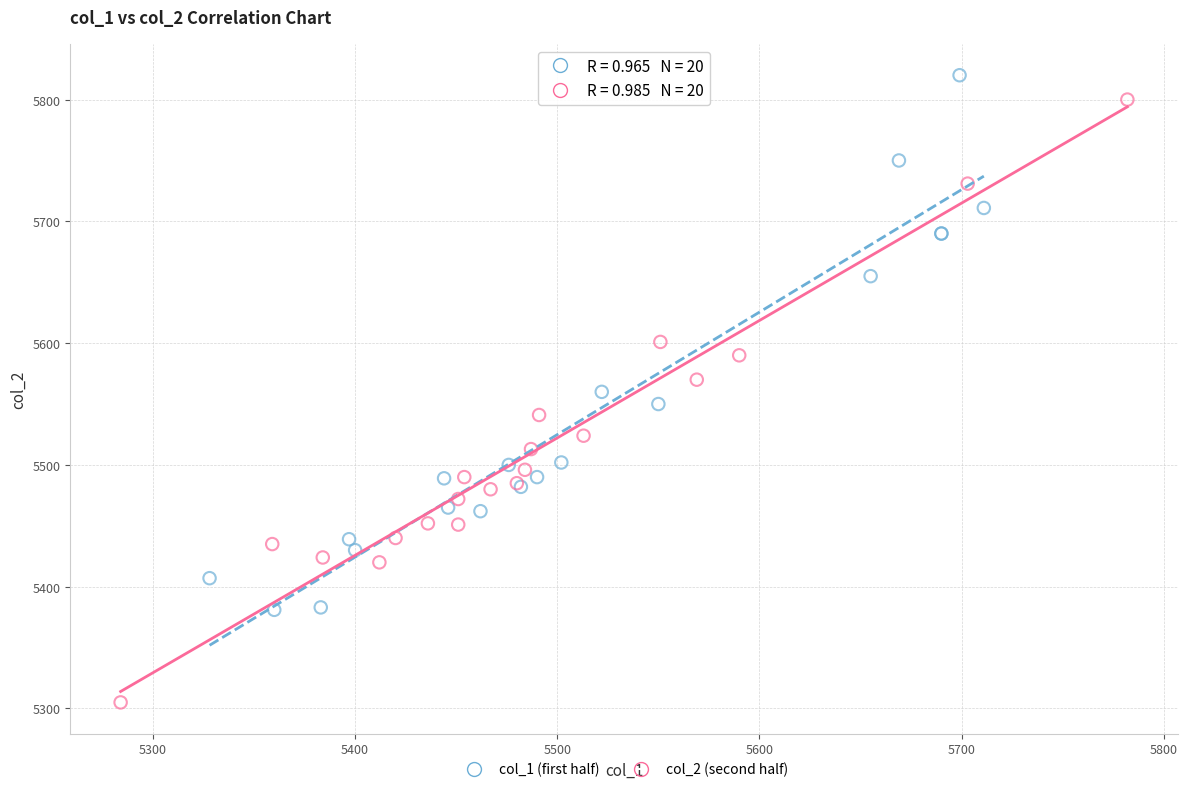

Which series contains the lowest Y value?

col_2 (second half)